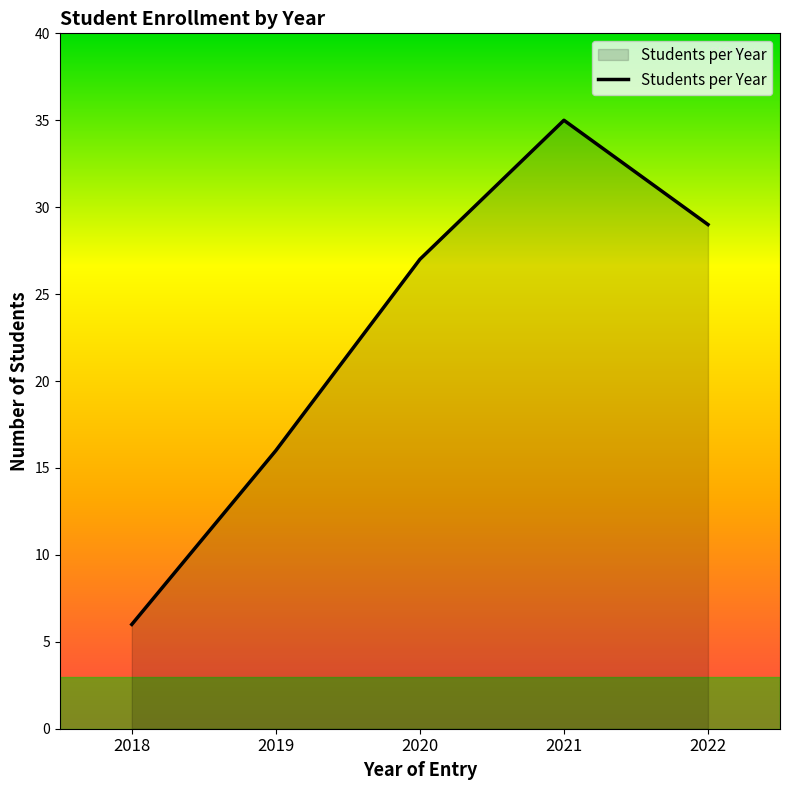

At which category does the chart reach its peak across all series?

2021